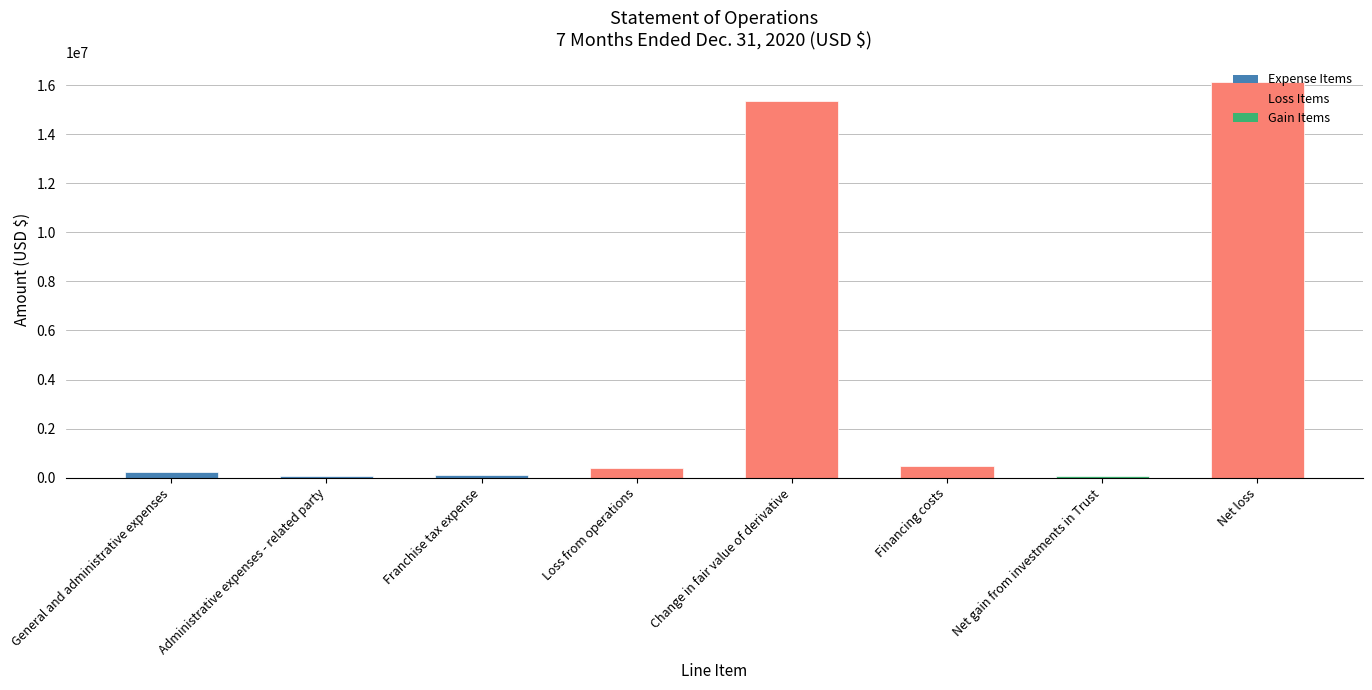

How many bars are there in total?

8